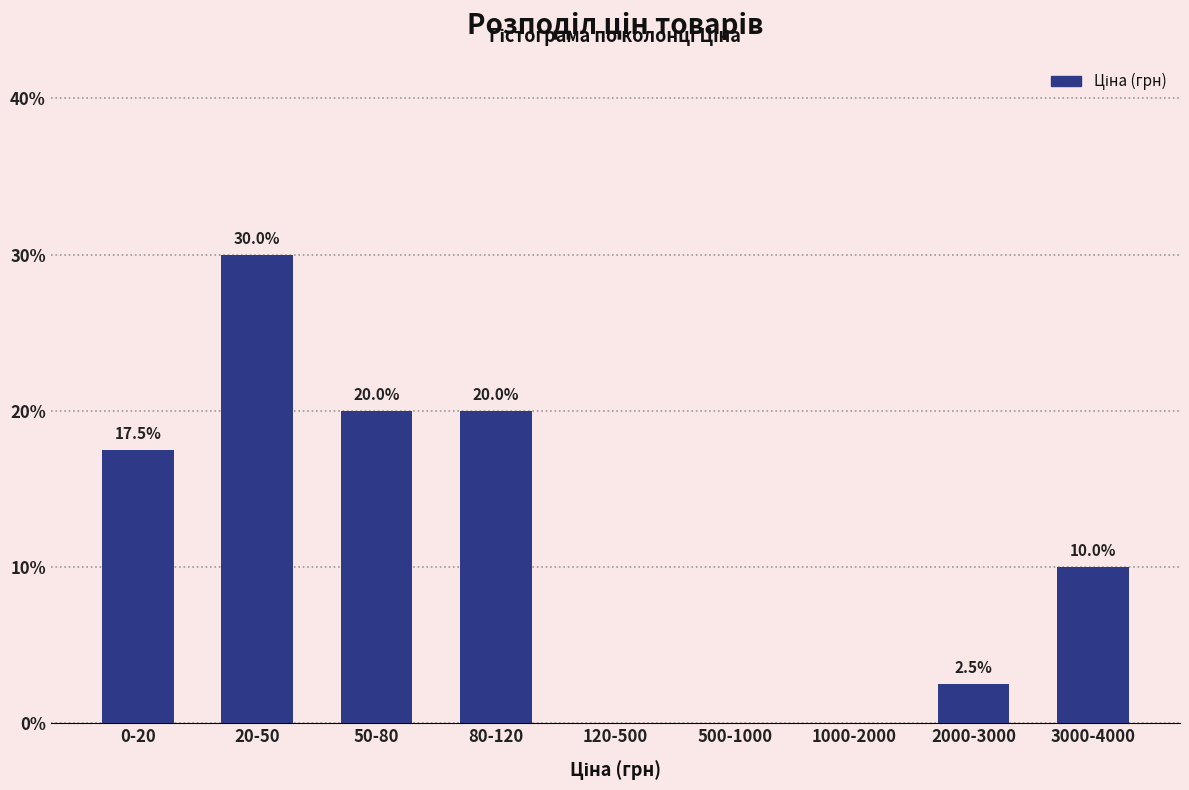

Reading right to left, extract all data points from this chart.

3000-4000=10.0	2000-3000=2.5	1000-2000=0.0	500-1000=0.0	120-500=0.0	80-120=20.0	50-80=20.0	20-50=30.0	0-20=17.5